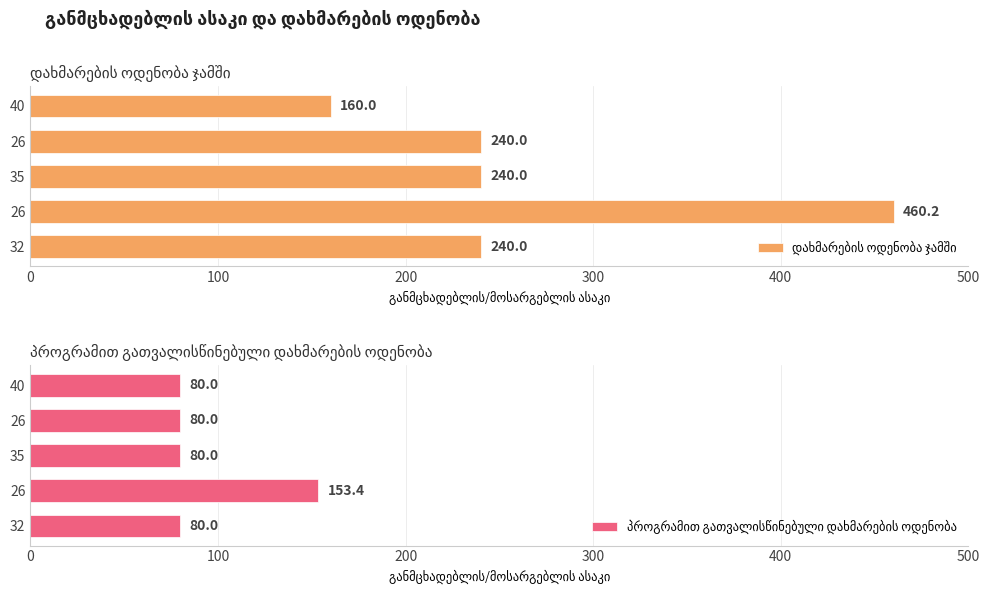

What is the smallest value displayed?

80.0